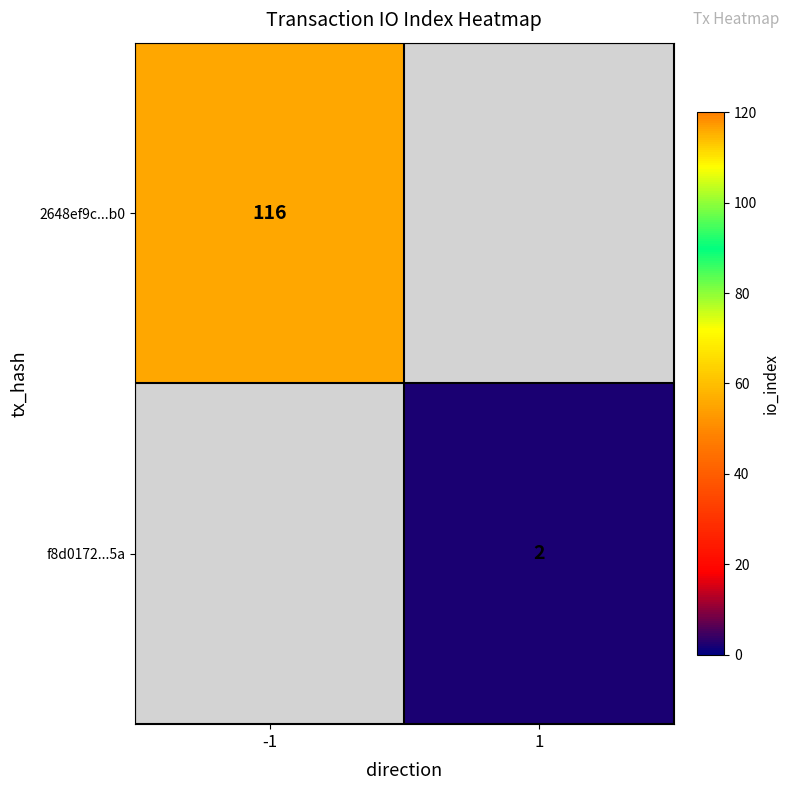

The value of f8d0172...5a at 1 is 3. True or false?

False